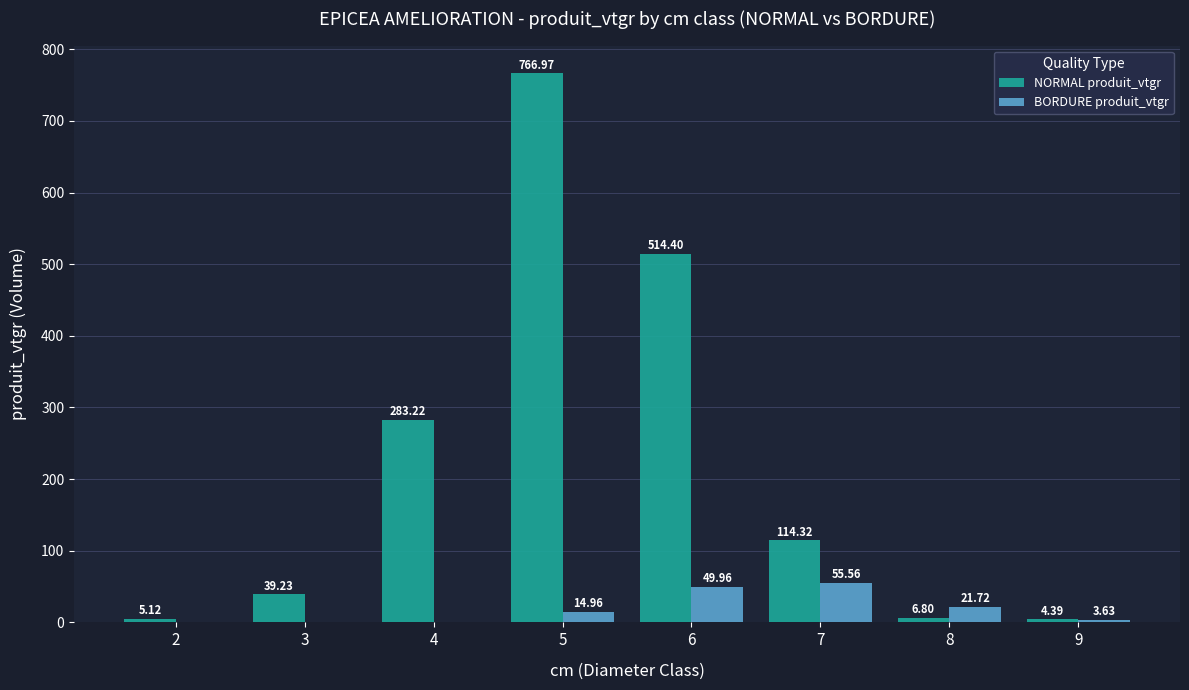

Which series has the largest range (max minus min)?

NORMAL produit_vtgr